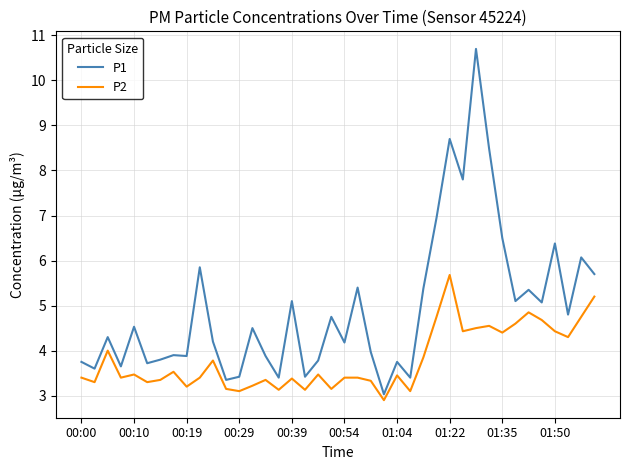

True or false: P1 and P2 intersect in this chart.

False